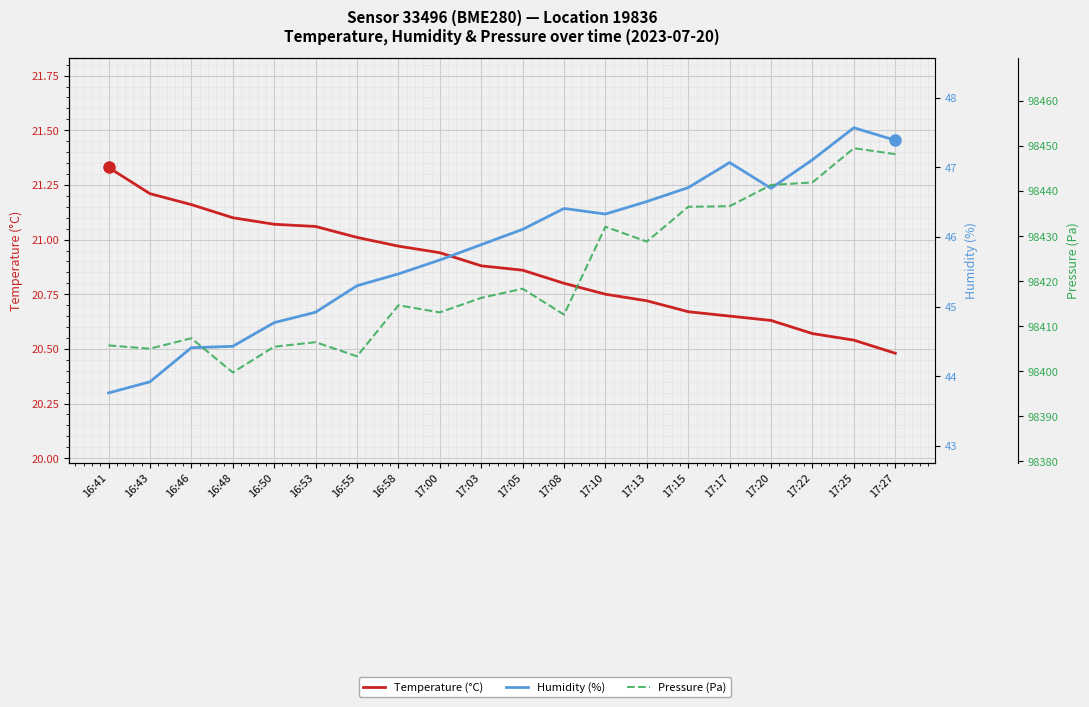

What are all the series names shown in the legend?

Temperature (°C), Humidity (%), Pressure (Pa)